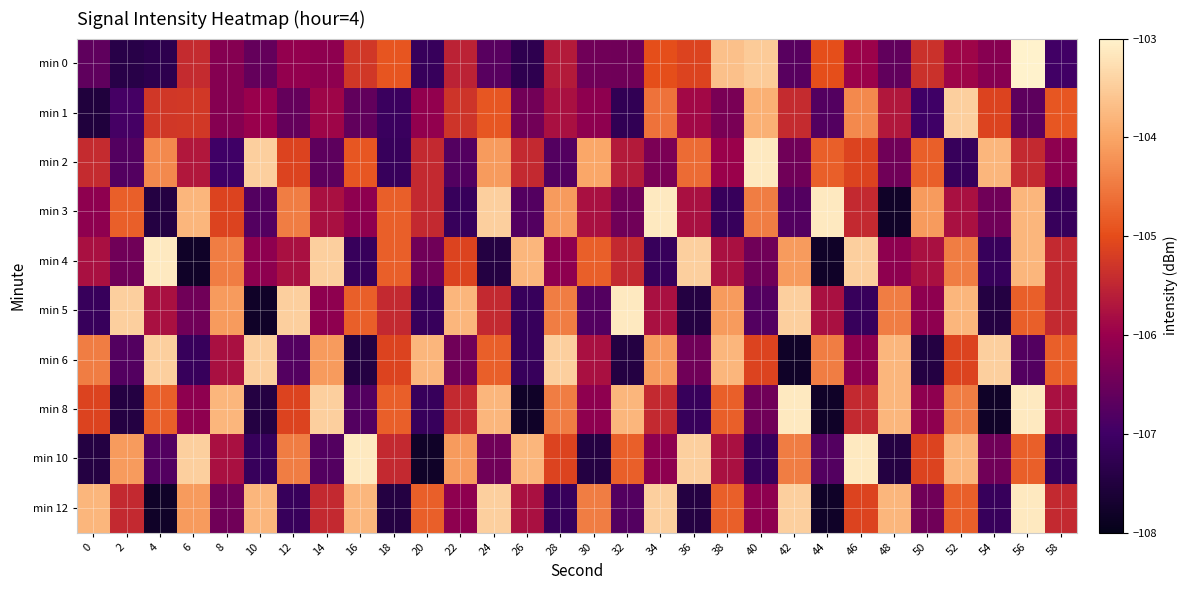

Which category has the highest value across all series?

56